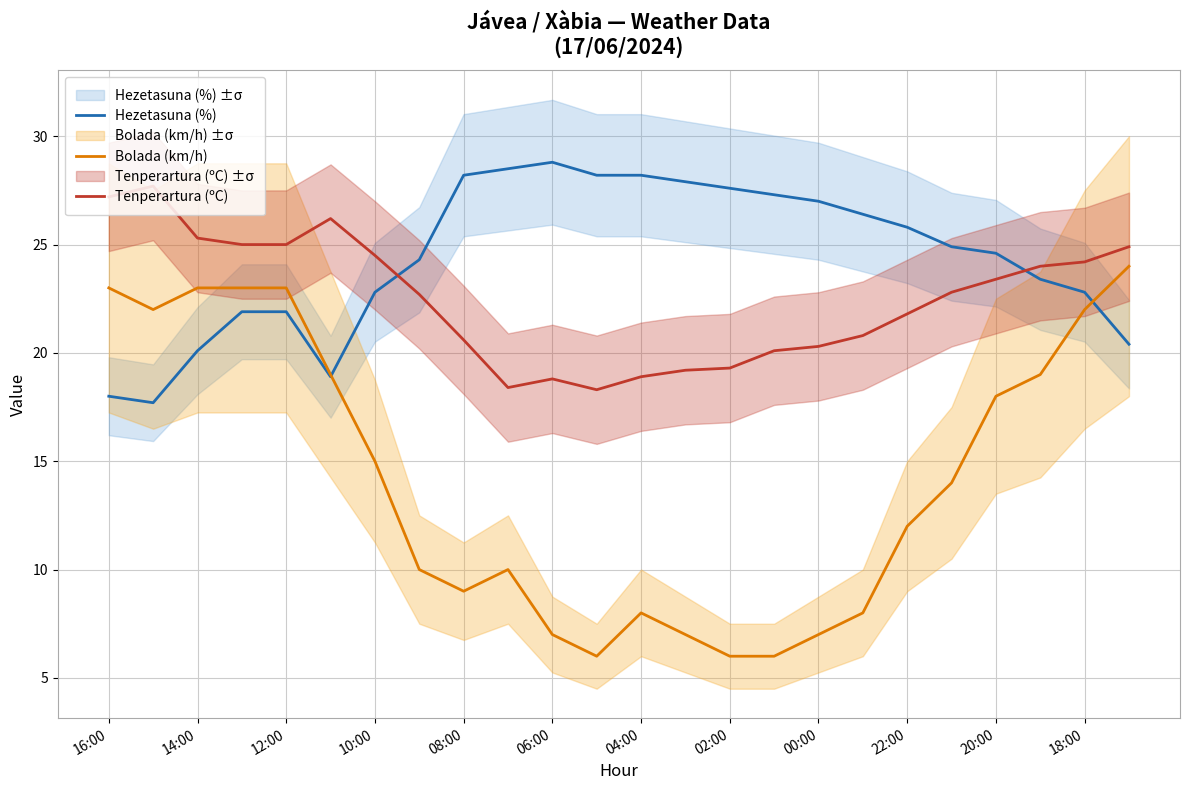

What is the value of the Tenperartura (ºC) point at the 9th from the left?

20.6